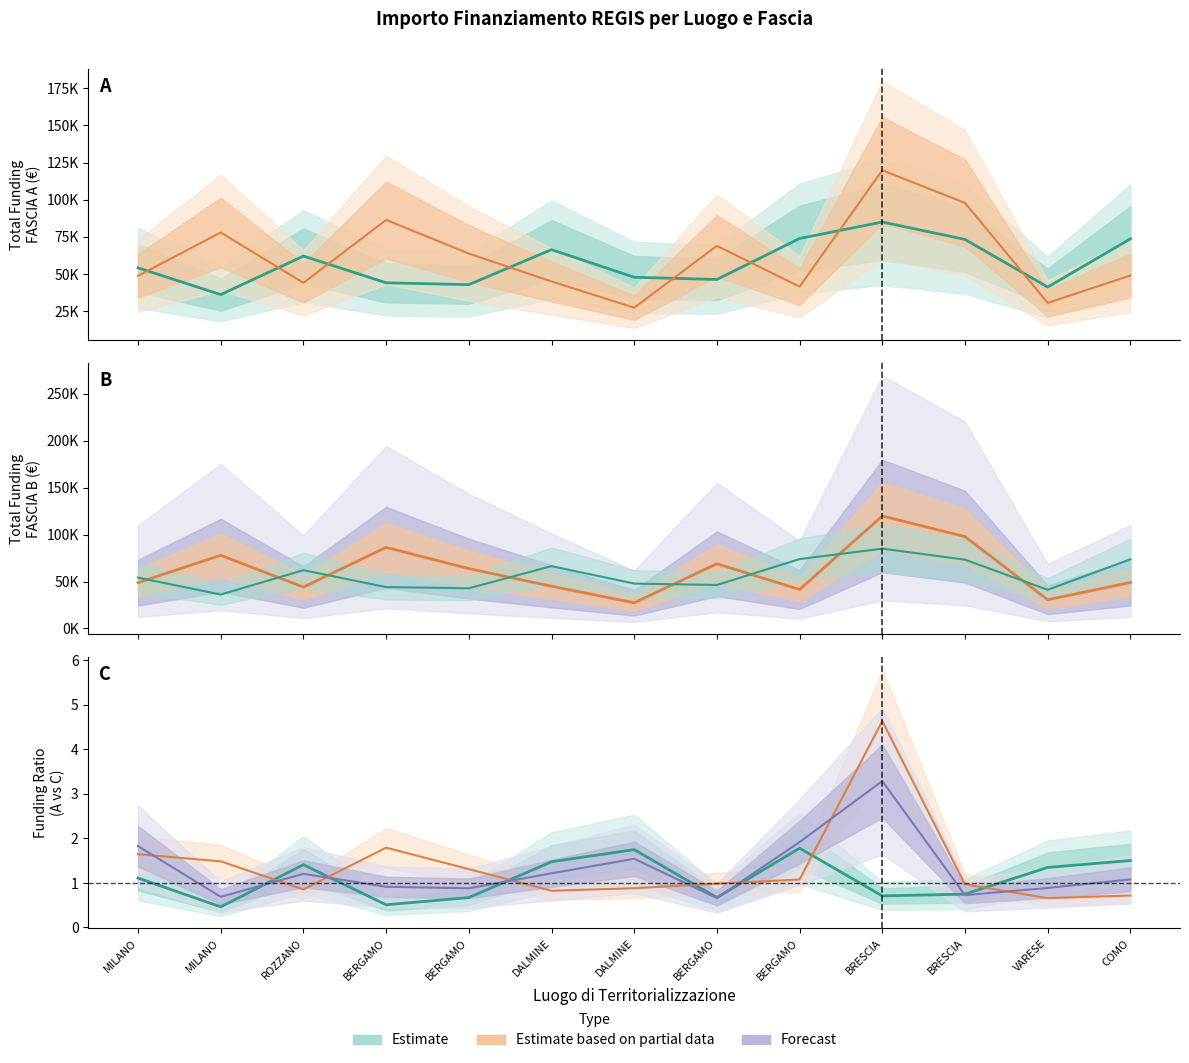

What is the label of the 10th point from the right?

BERGAMO